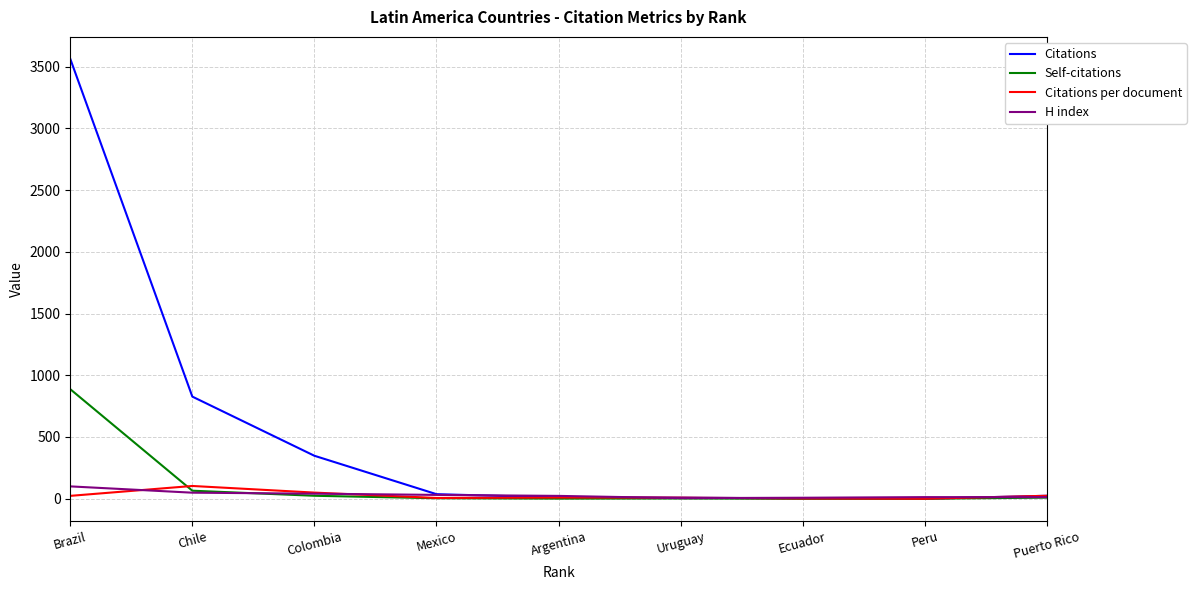

The value of Citations per document at Peru is 0.0. True or false?

True